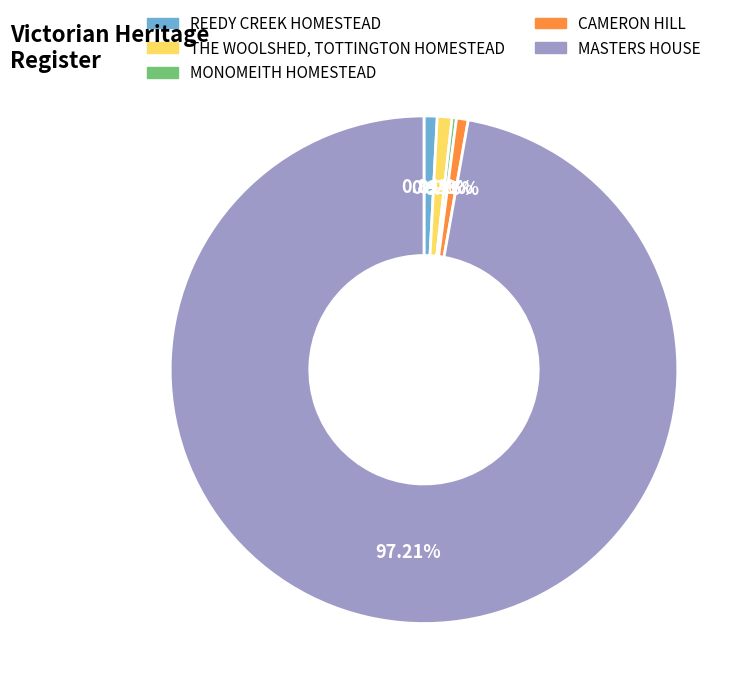

To the nearest percent, what portion does CAMERON HILL represent?

1%